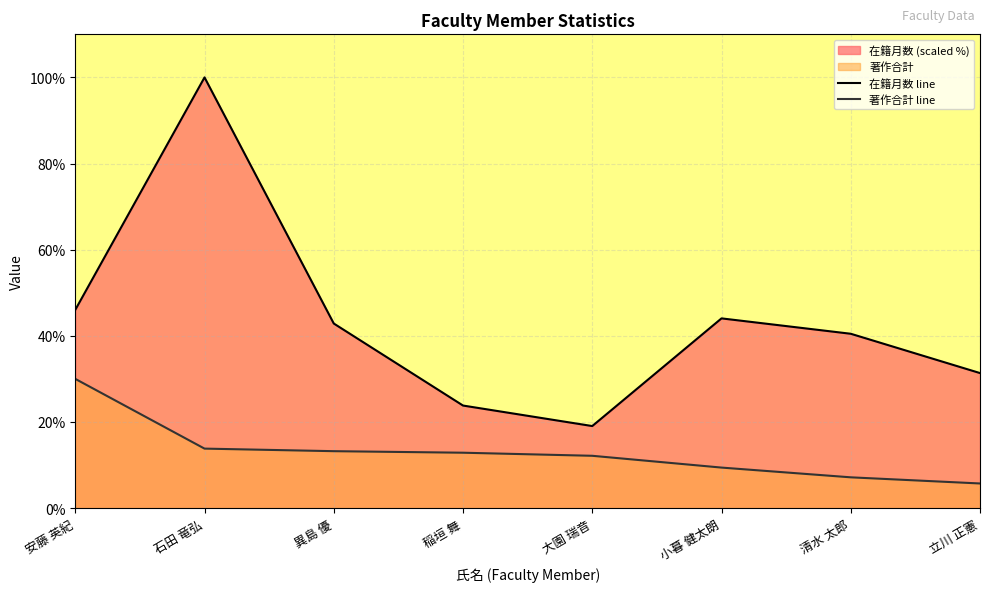

At how many categories does at least one series exceed 44?

3